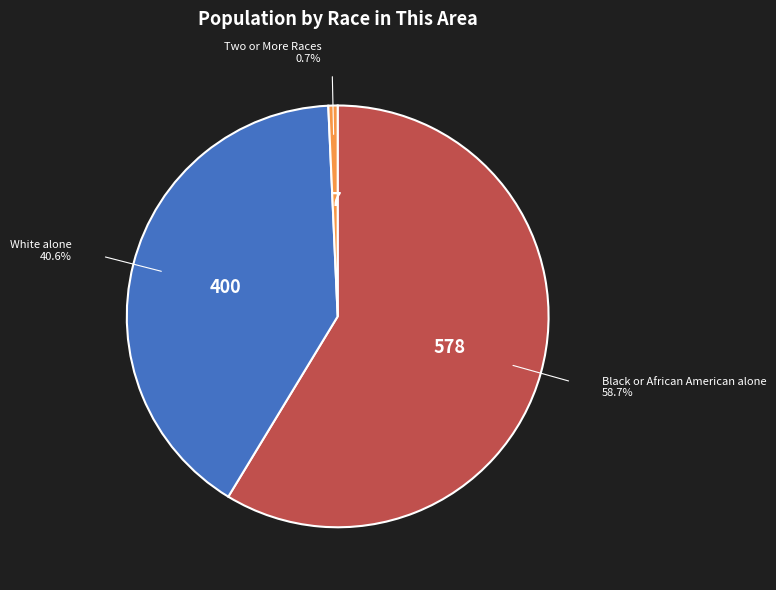

What is the change in value from White alone to Two or More Races?

-393